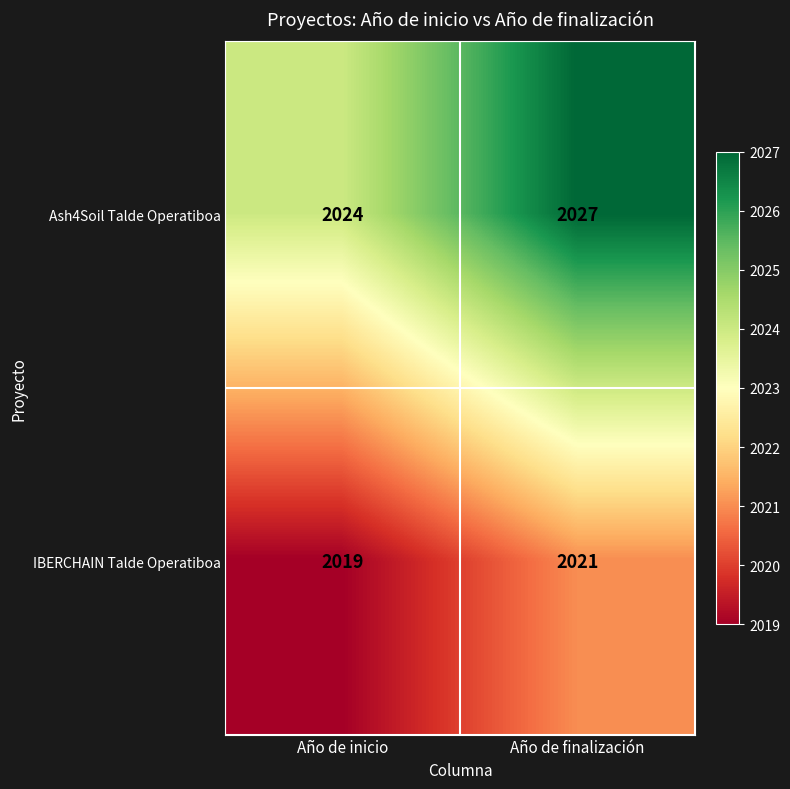

At how many categories does at least one series exceed 2026?

1